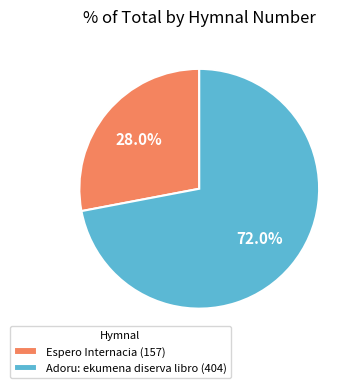

To the nearest percent, what portion does Espero Internacia (157) represent?

28%